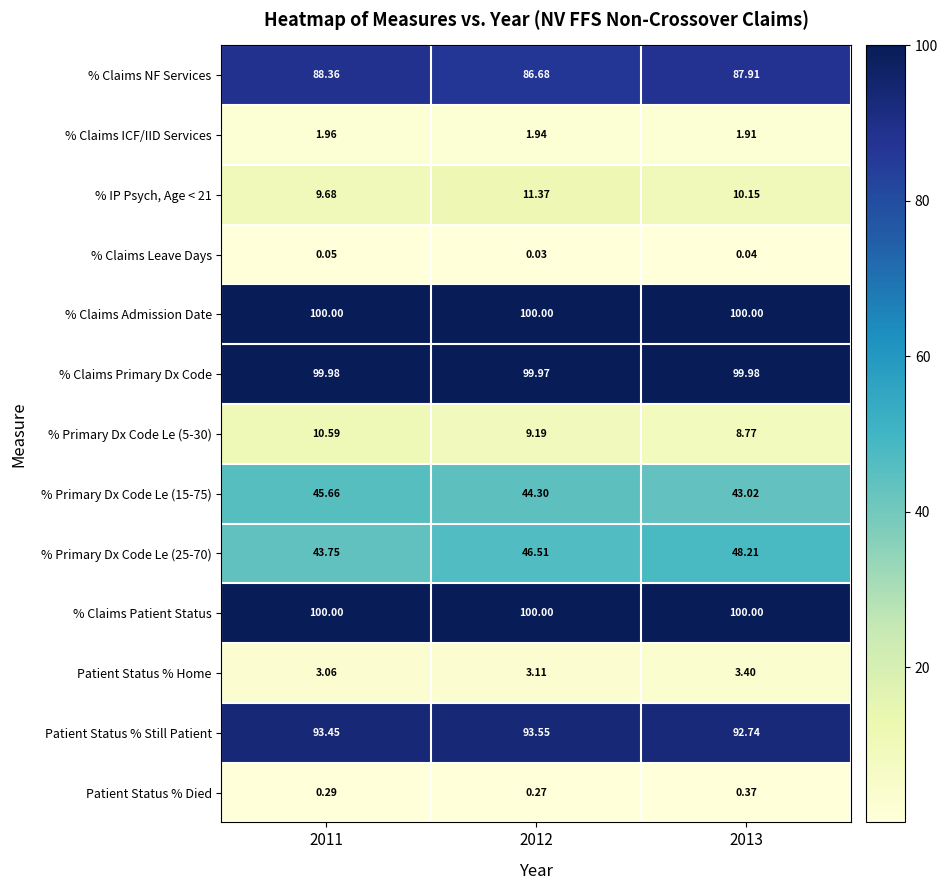

Which series has the widest spread of values?

% Primary Dx Code Le (25-70)